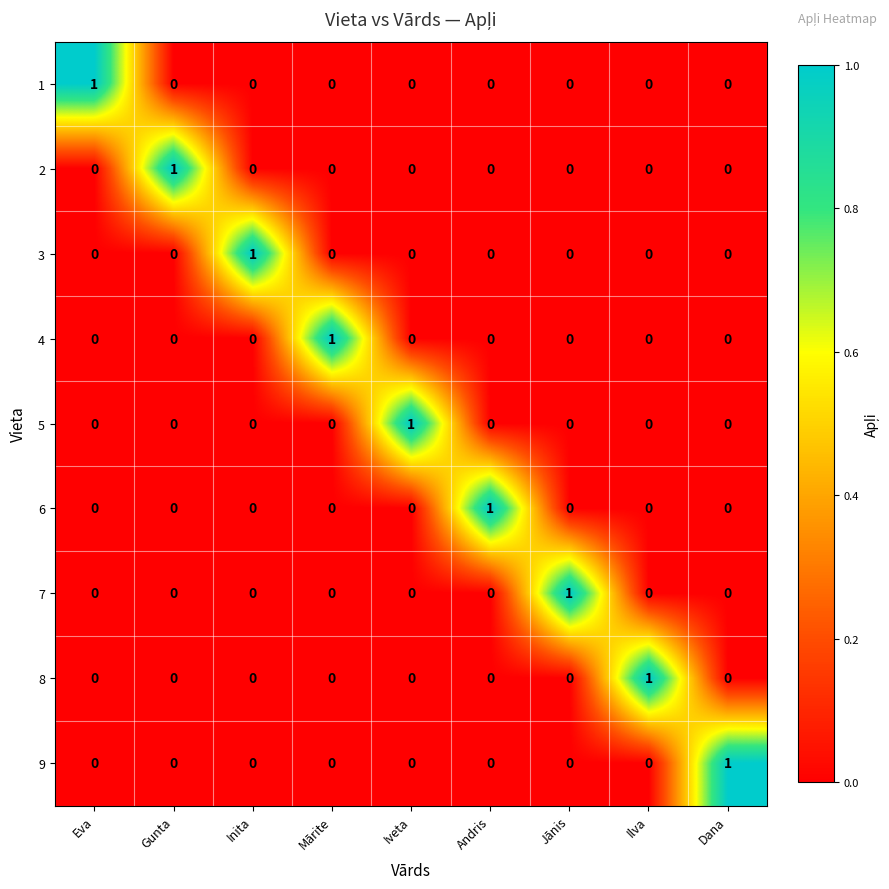

At how many categories does at least one series exceed 0?

9